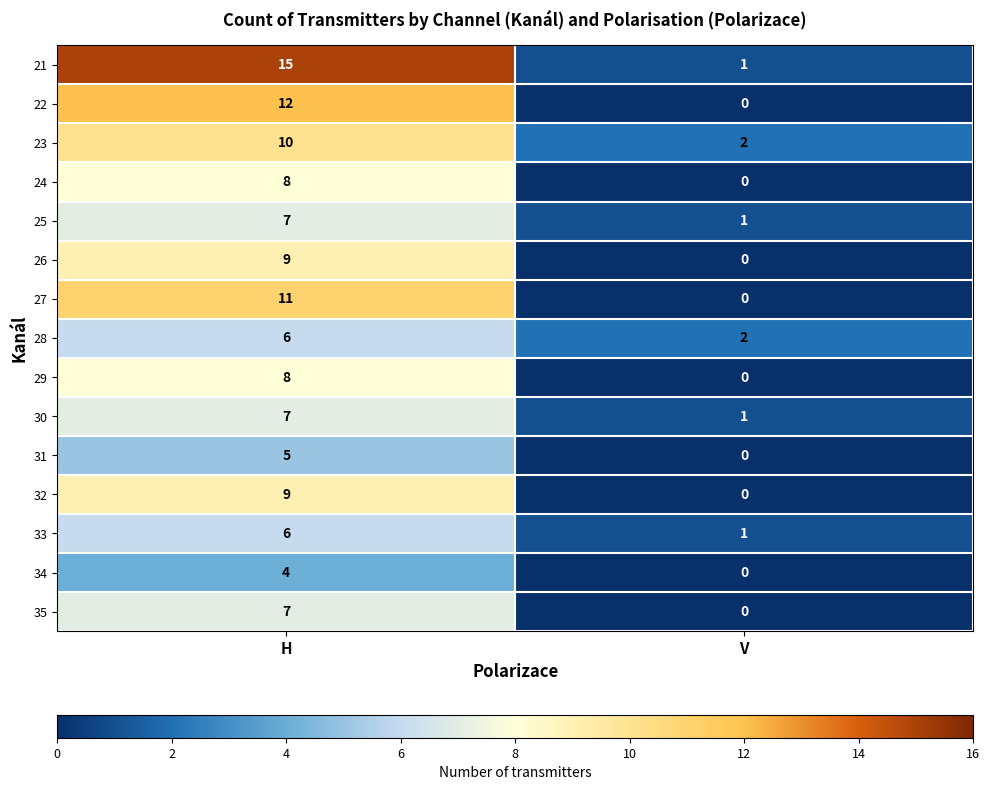

Count the number of categories in the chart.

2